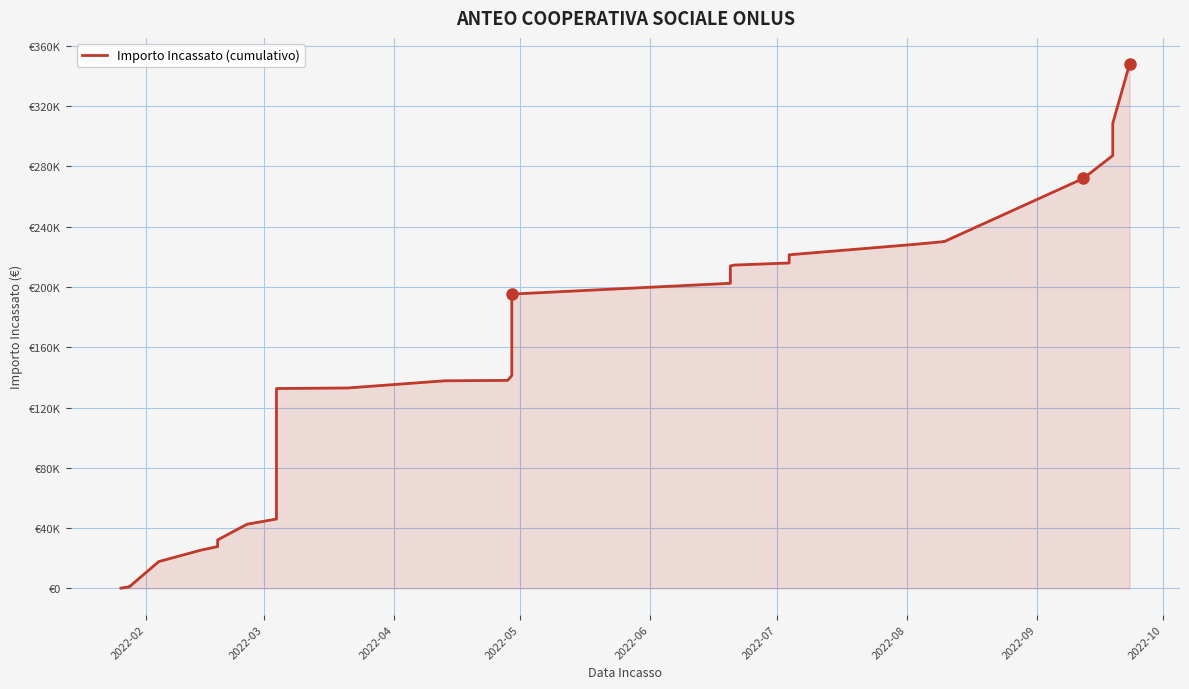

What is the minimum value shown in the chart?

148.9